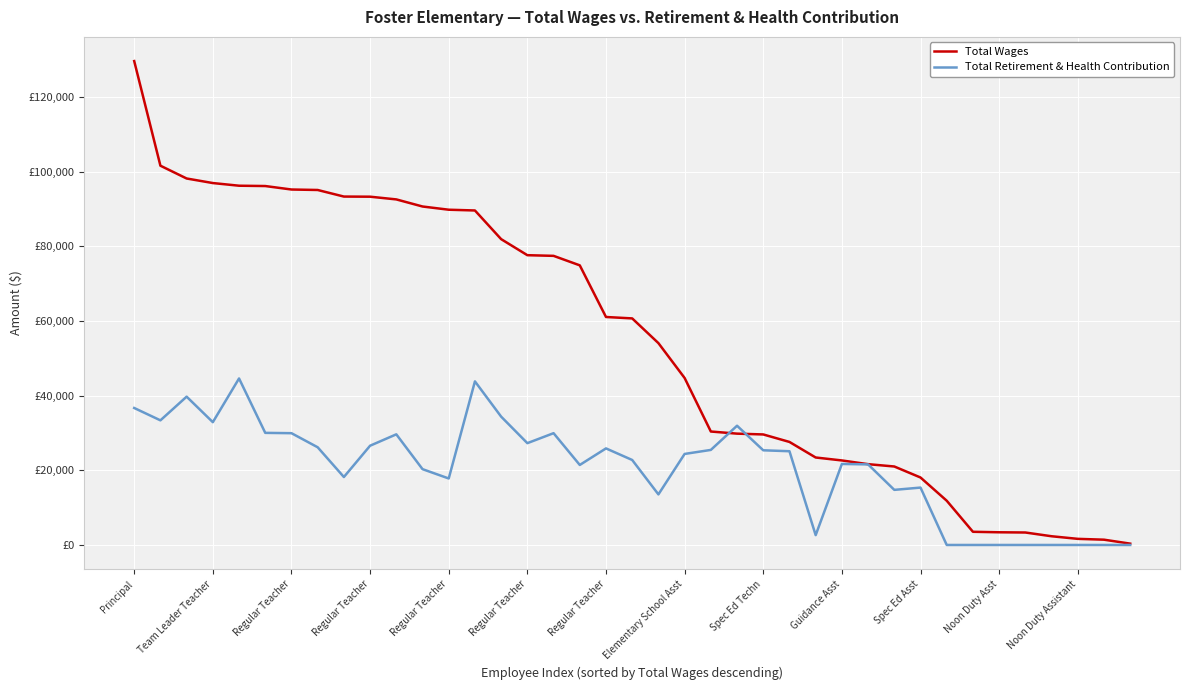

What is the label of the 14th point from the right?

25